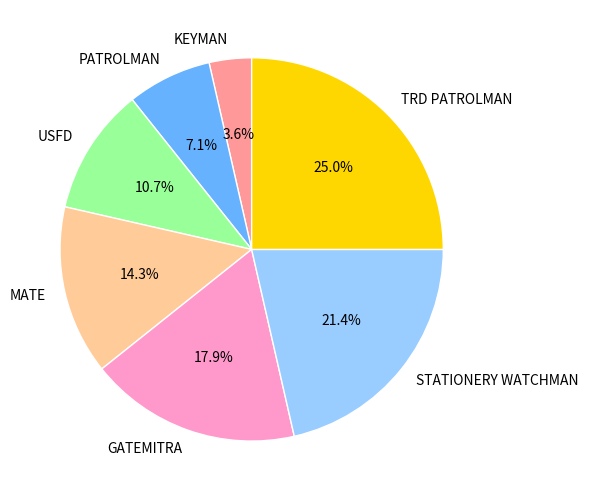

To the nearest percent, what is the difference between the MATE and GATEMITRA slice percentages?

4%